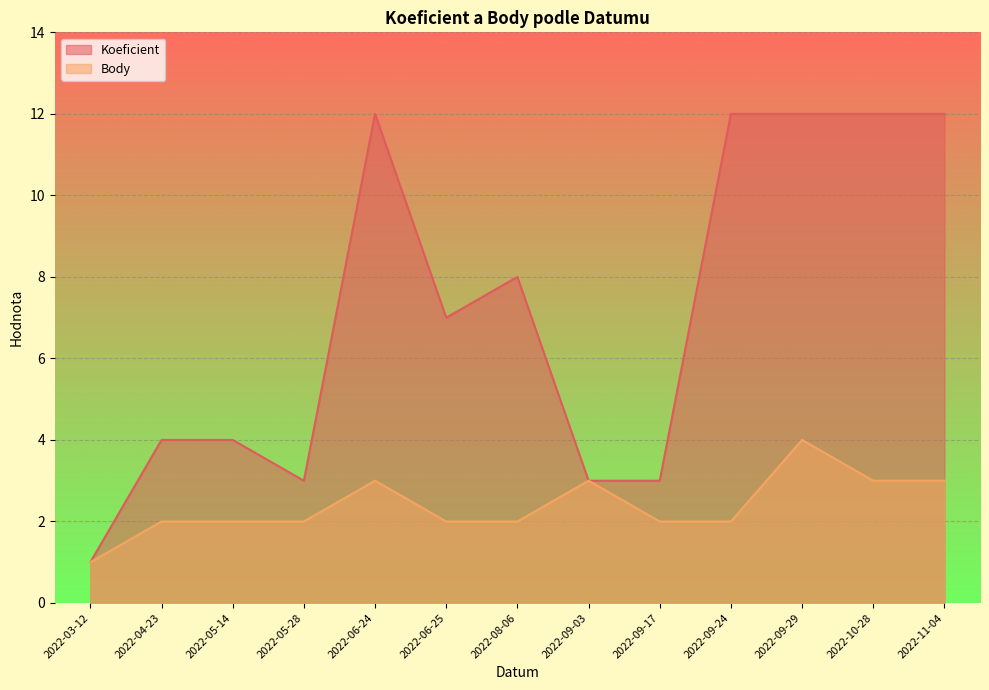

What is the value of the Koeficient point at the 9th from the left?

3